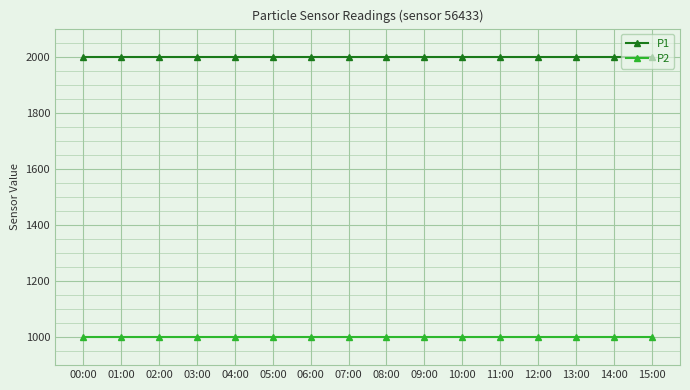

What are all the series names shown in the legend?

P1, P2